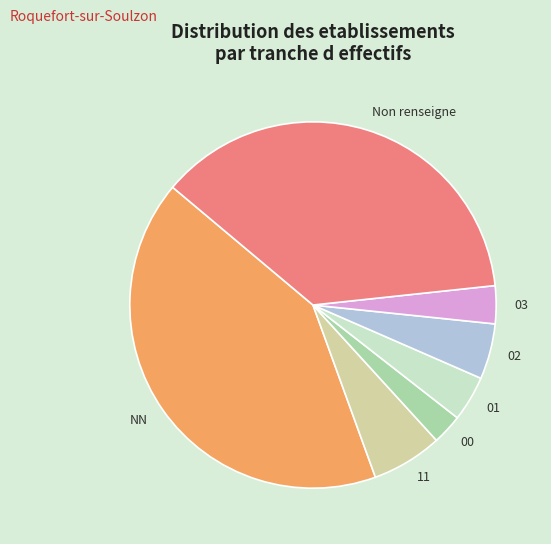

Is the sum of Non renseigne and 02 greater than half?

No